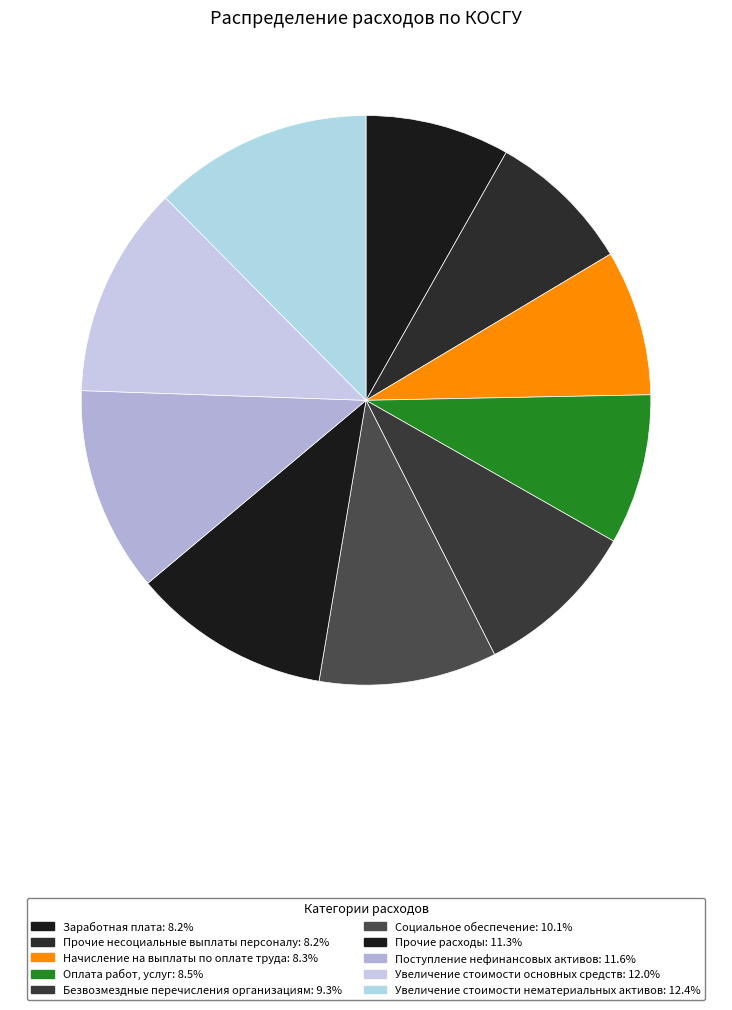

How many segments does this pie chart have?

10